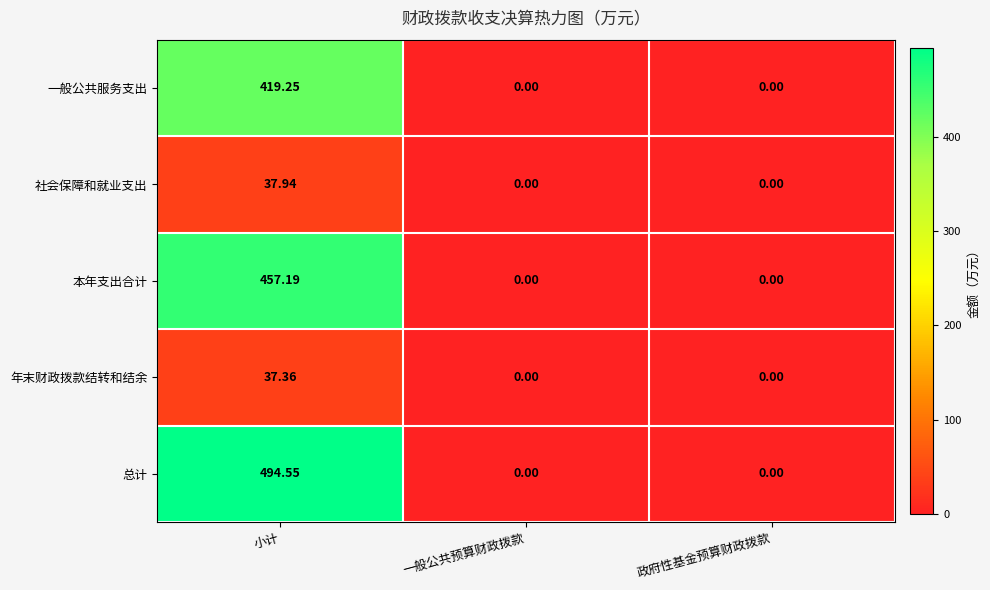

At which category is the sum across all series the highest?

小计